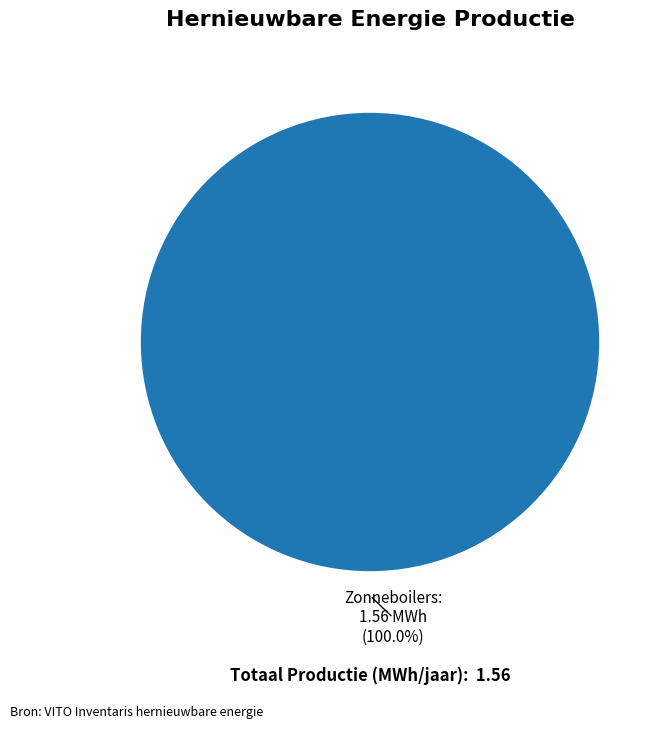

Rank the categories by value from lowest to highest.

Zonneboilers